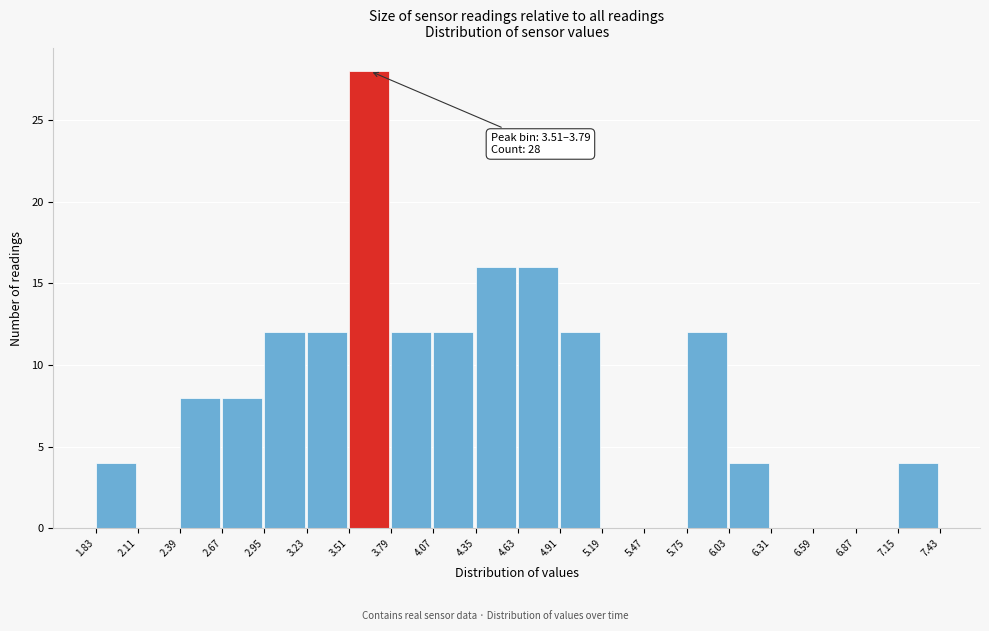

Over which range of the x-axis is the bar tallest?

3.51 to 3.79